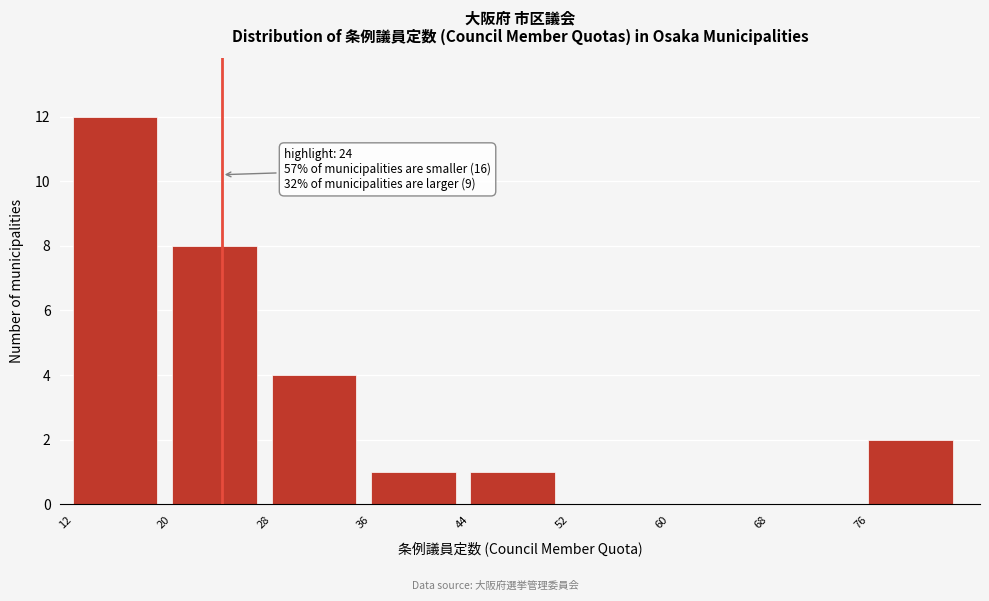

Which range on the x-axis has the tallest bar?

12 to 20